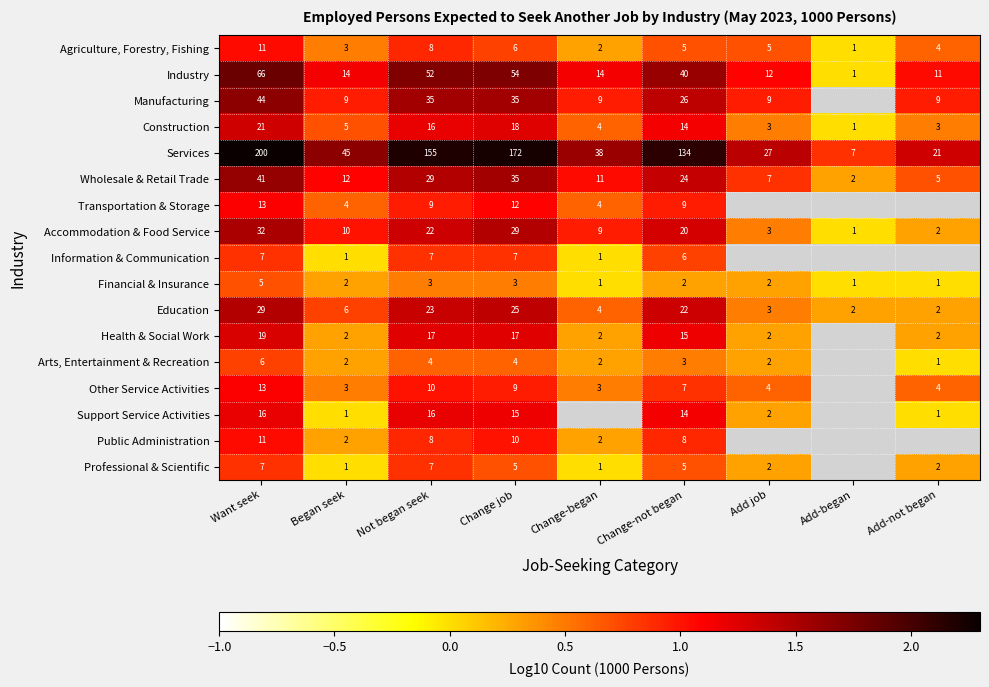

Between Not began seek and Change job, which series saw the biggest shift?

Services